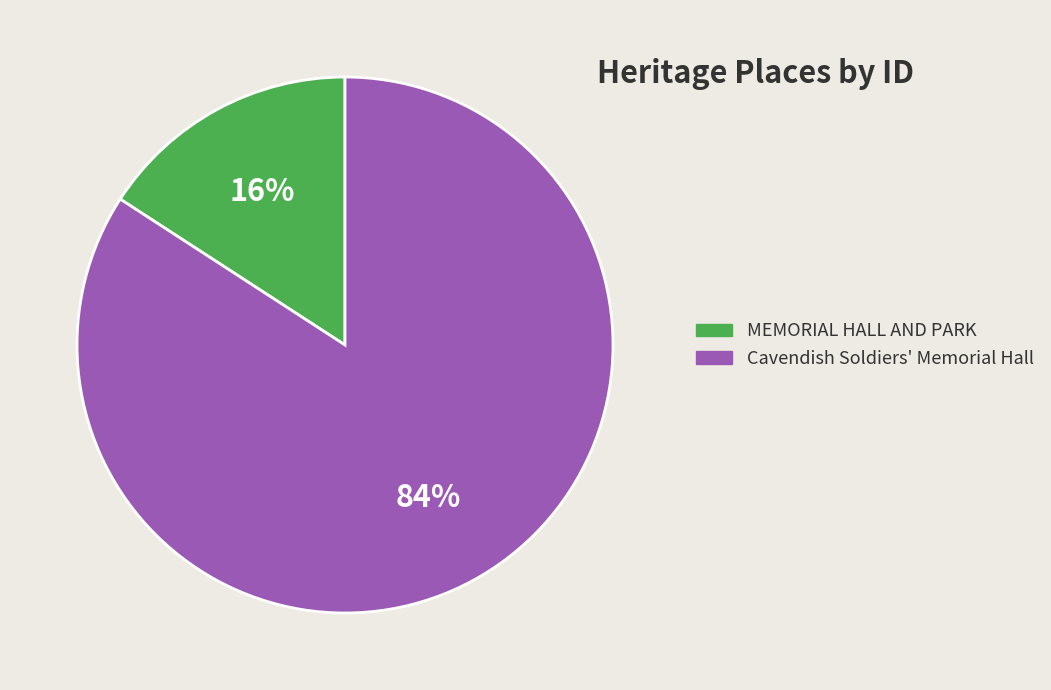

The Cavendish Soldiers' Memorial Hall slice represents 84% of the pie. True or false?

True